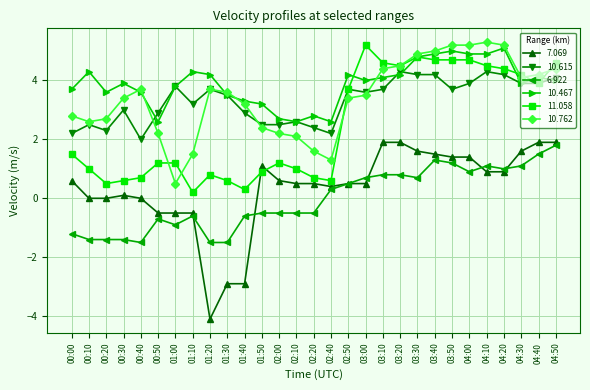

Which series has the largest range (max minus min)?

7.069